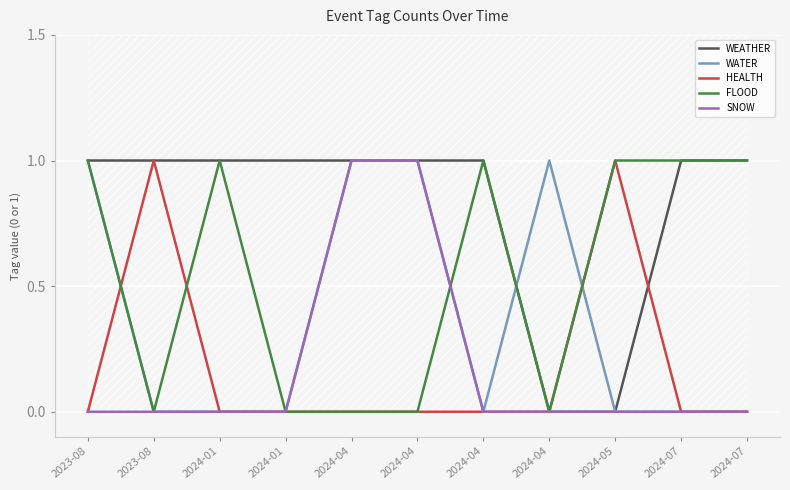

What is the difference between the second highest and minimum values in the SNOW series?

1